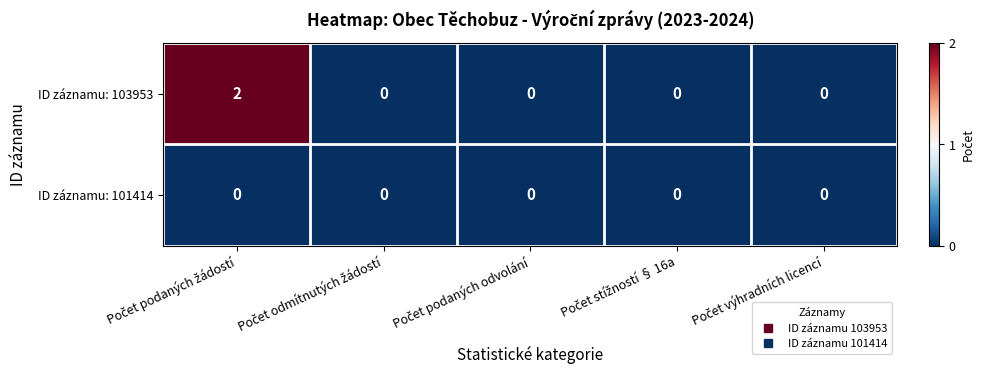

Reading left to right, transcribe all the data shown in this chart.

ID záznamu: 103953: 2	0	0	0	0
ID záznamu: 101414: 0	0	0	0	0